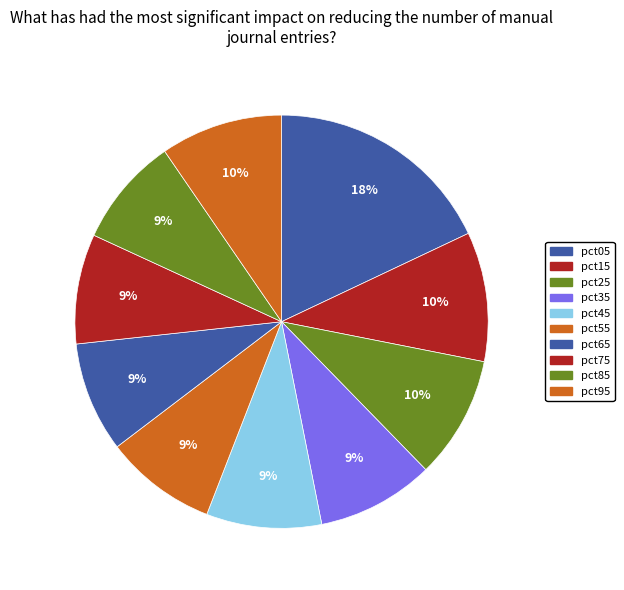

Does pct05 account for over 50% of the chart?

No